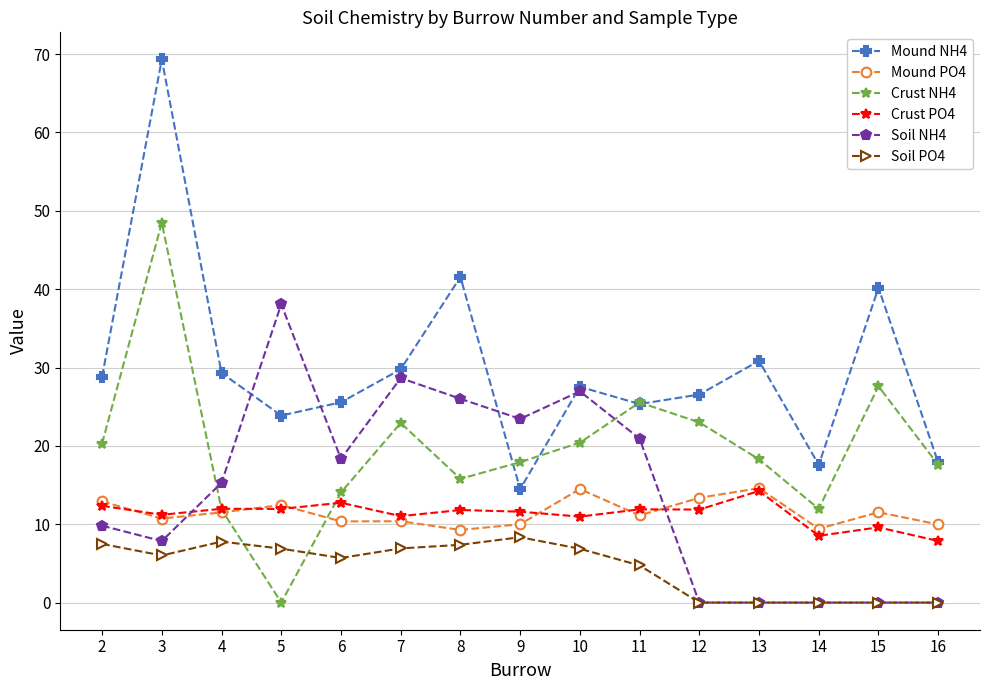

What is the value of the Mound NH4 point at the 5th from the left?

25.6